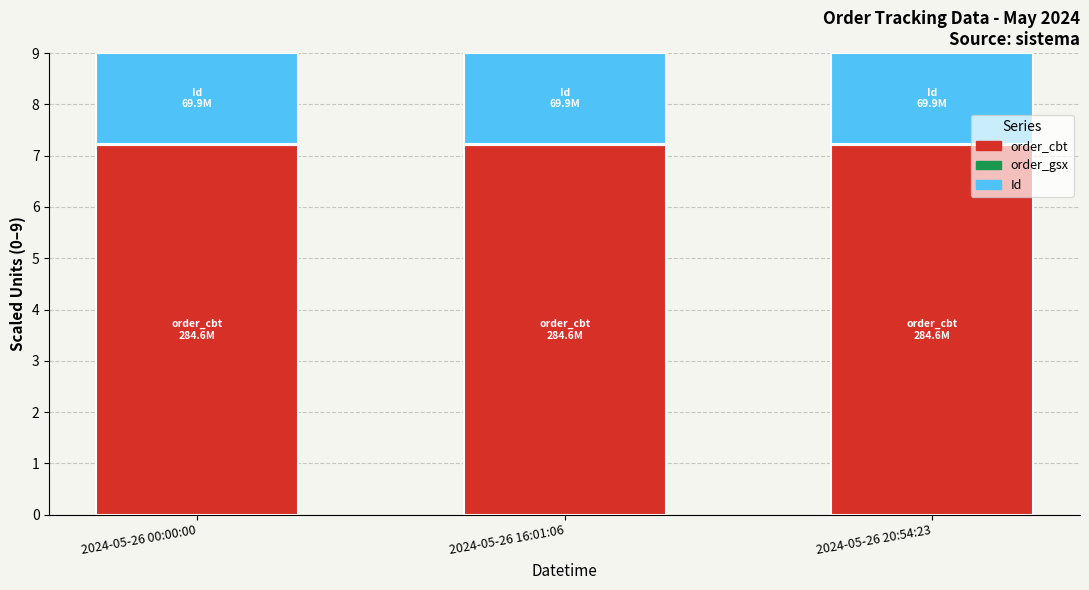

Are the bars grouped side by side (vs. stacked)?

No